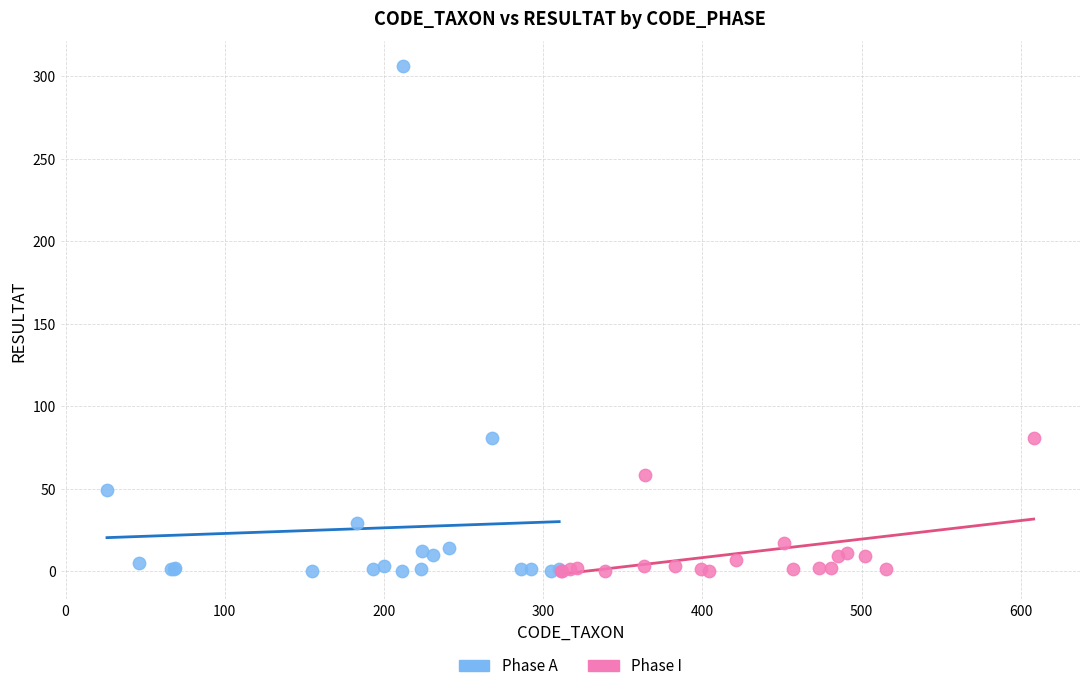

Which series has the widest spread of Y values?

Phase A